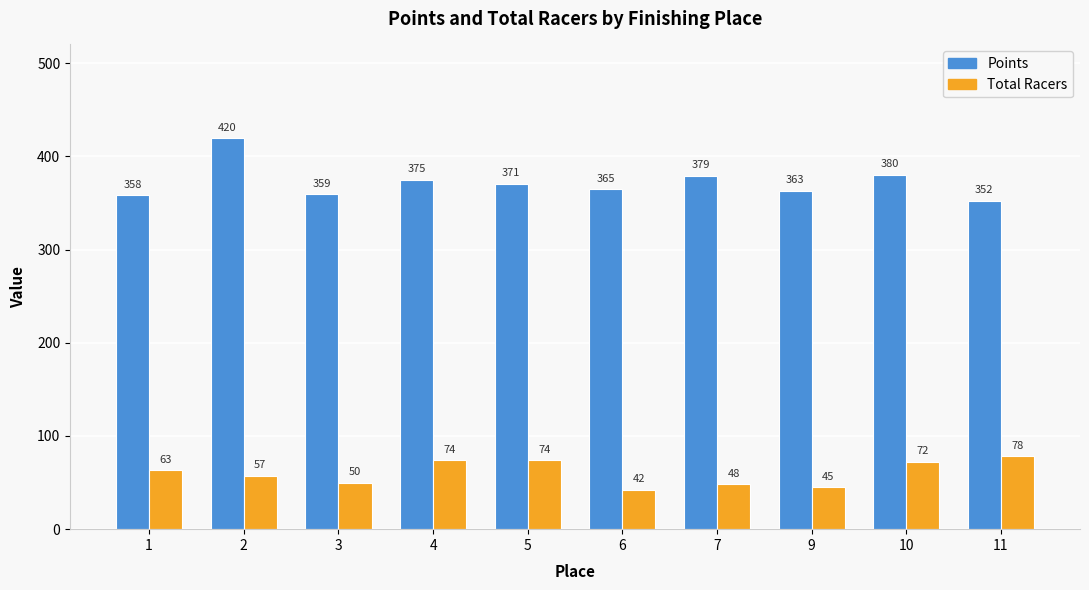

Which series has the largest total across all categories?

Points